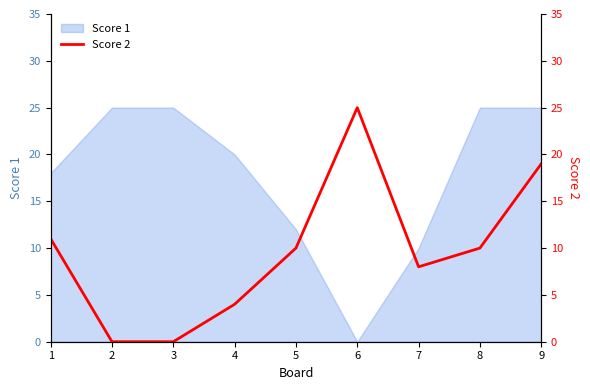

What is the maximum value shown in the chart?

25